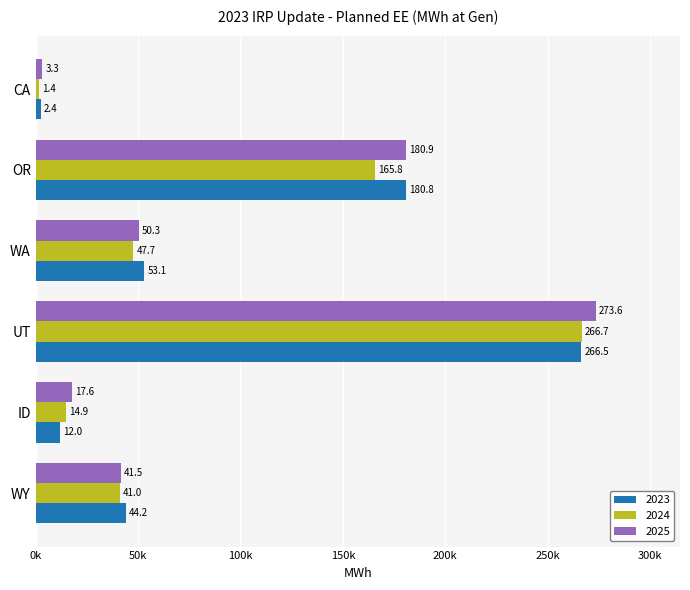

What are all the series names shown in the legend?

2023, 2024, 2025